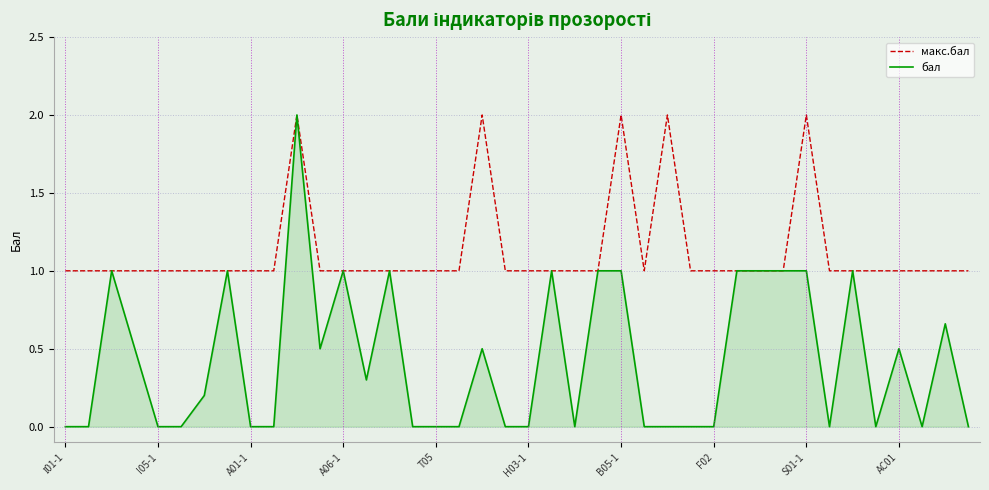

List the series in order of their overall mean, lowest first.

бал, макс.бал